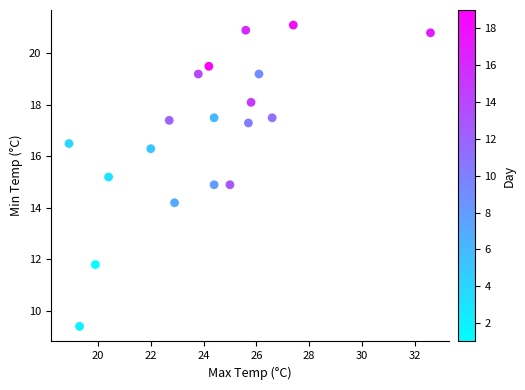

What is the range of X values (max minus min)?

13.7